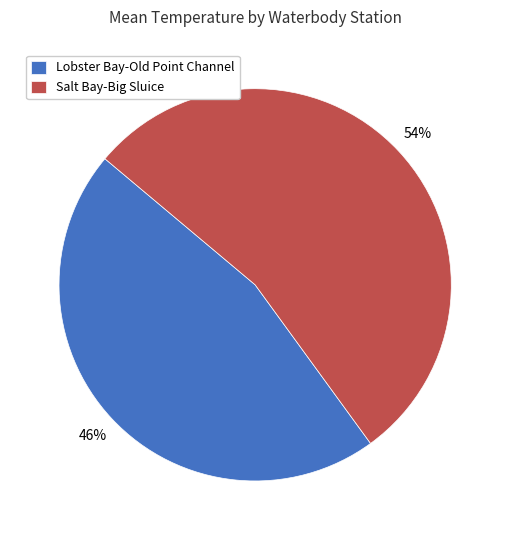

Do Lobster Bay-Old Point Channel and Salt Bay-Big Sluice together represent more than half of the pie?

Yes